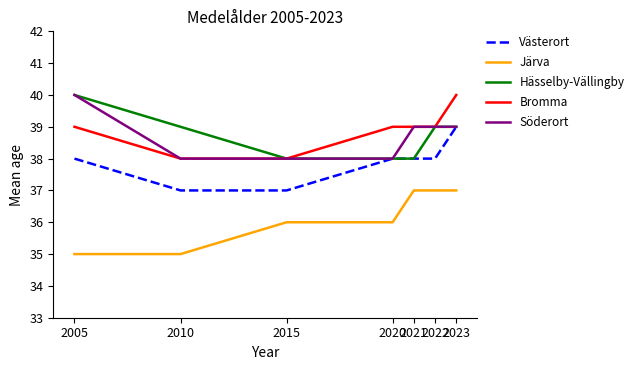

Does the chart have visible grid lines?

No